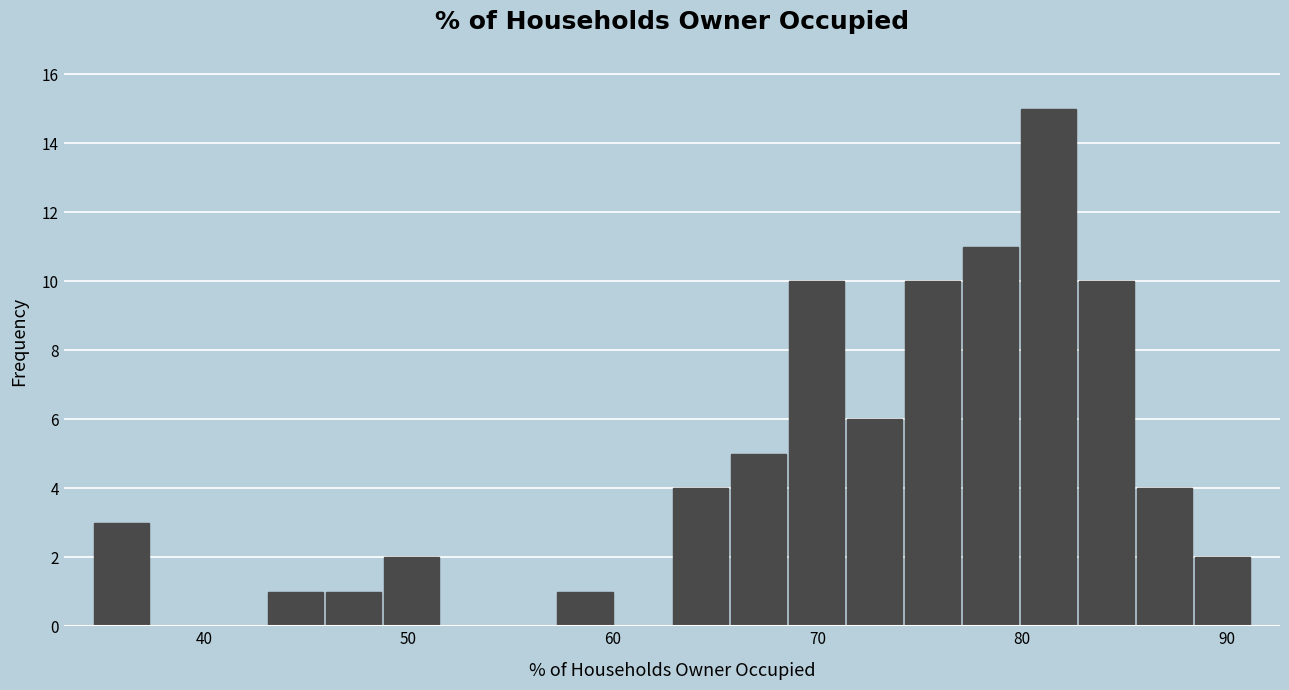

Read against the x-axis, roughly where is the centre of the tallest bar?

81